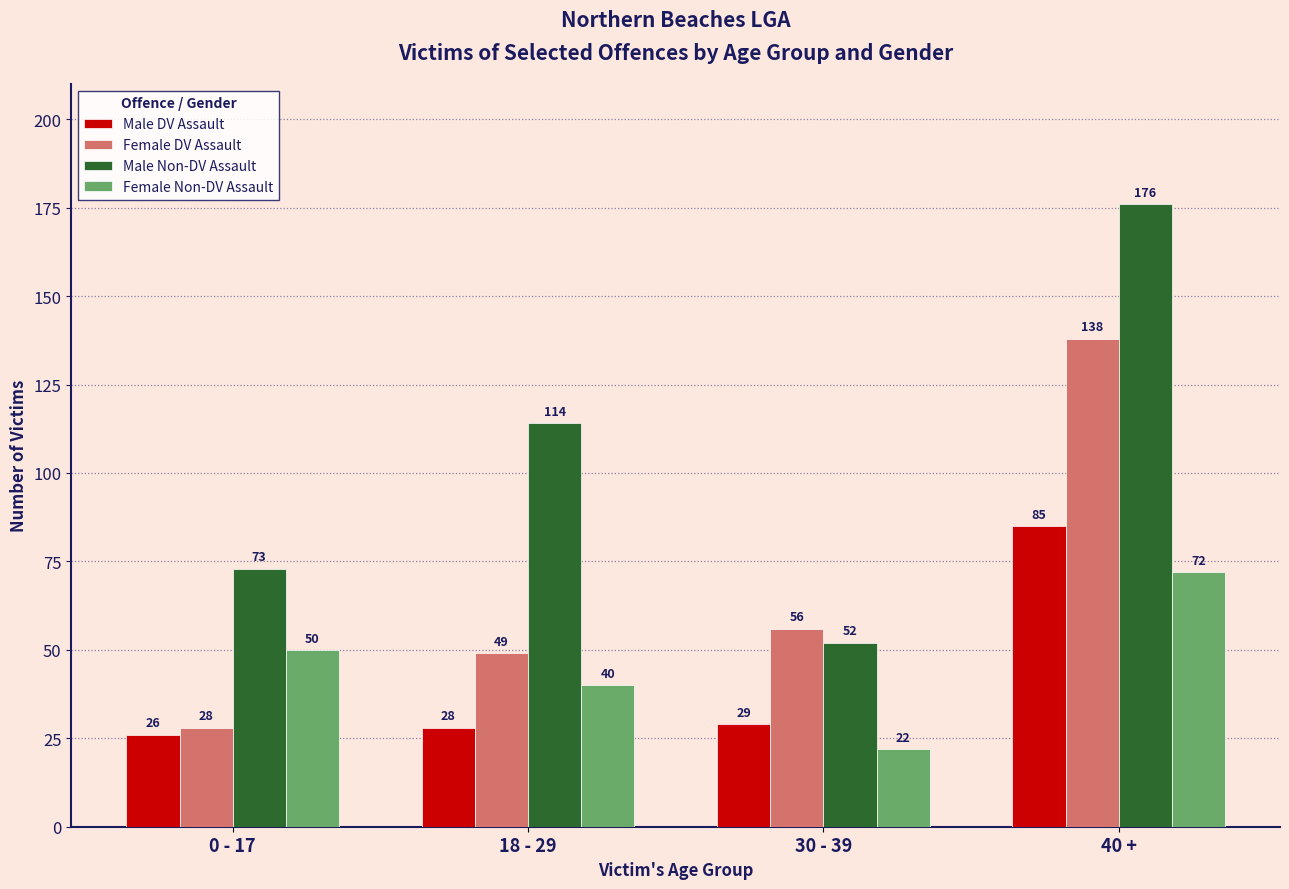

At 40 +, list the series in order from smallest to largest.

Female Non-DV Assault, Male DV Assault, Female DV Assault, Male Non-DV Assault